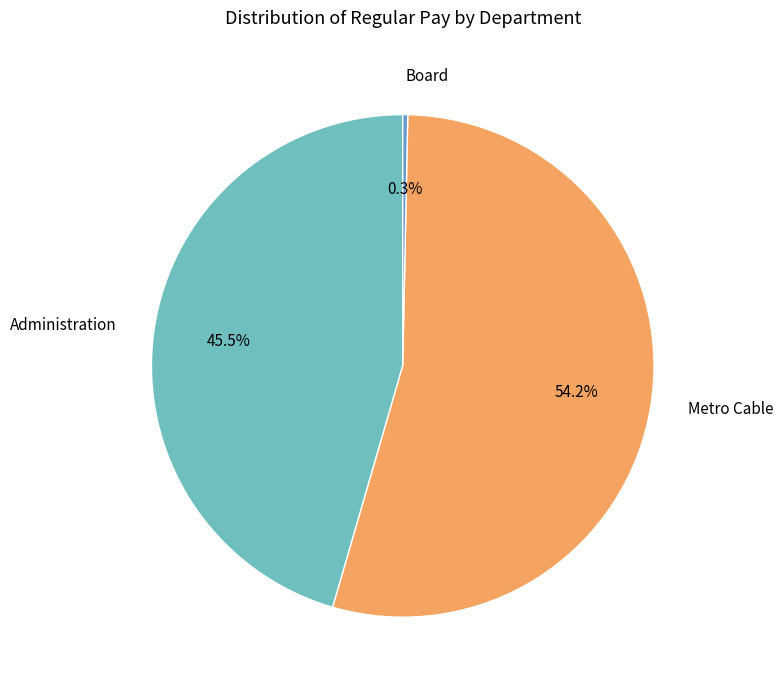

To the nearest percent, what is the average slice percentage?

33%